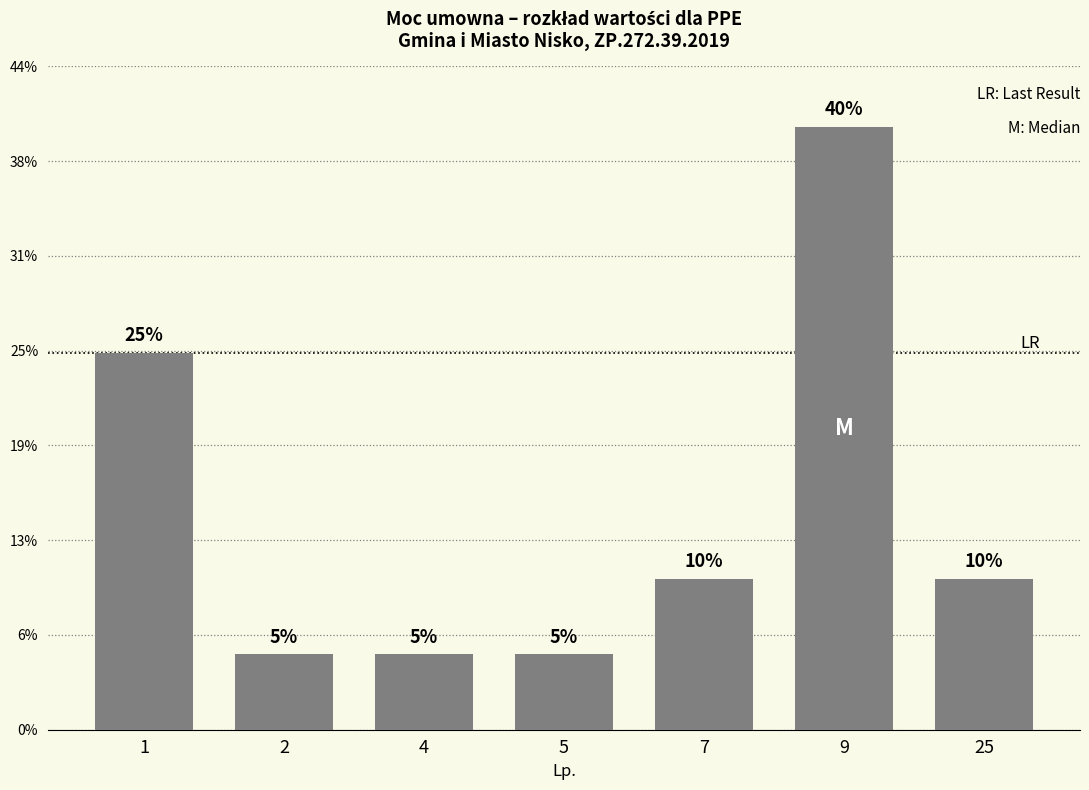

What is the difference between the second highest and minimum values?

0.2